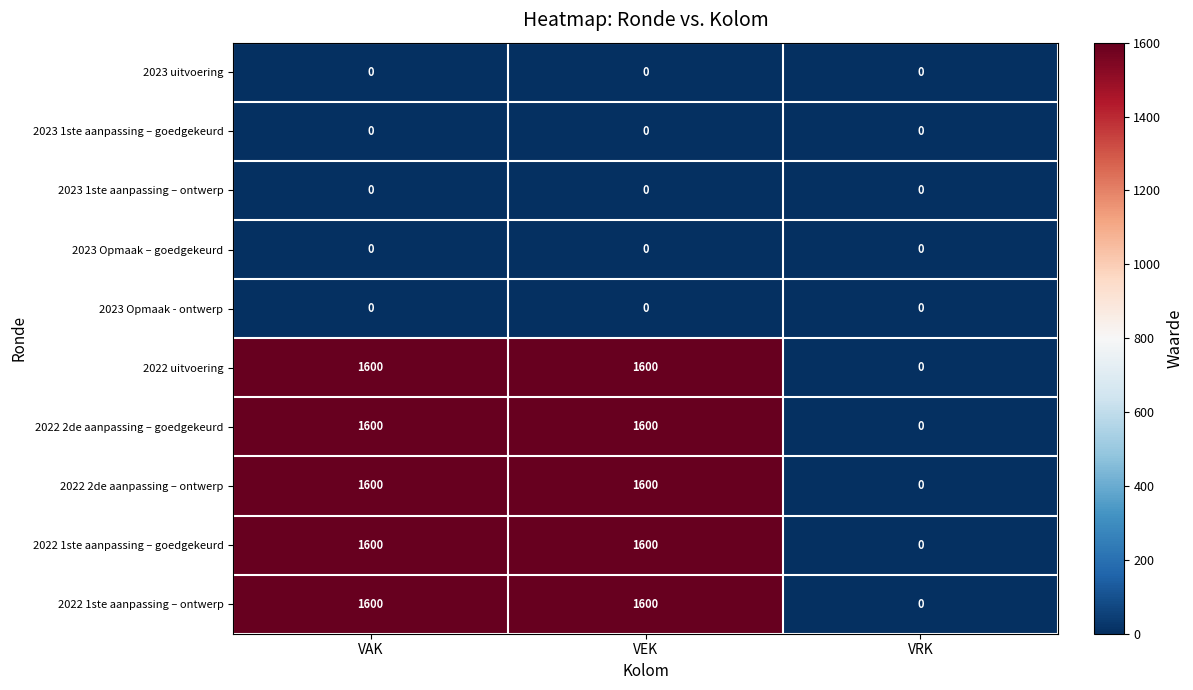

Reading left to right, what are all the values shown in this chart?

2023 uitvoering: VAK=0	VEK=0	VRK=0
2023 1ste aanpassing – goedgekeurd: VAK=0	VEK=0	VRK=0
2023 1ste aanpassing – ontwerp: VAK=0	VEK=0	VRK=0
2023 Opmaak – goedgekeurd: VAK=0	VEK=0	VRK=0
2023 Opmaak - ontwerp: VAK=0	VEK=0	VRK=0
2022 uitvoering: VAK=1600	VEK=1600	VRK=0
2022 2de aanpassing – goedgekeurd: VAK=1600	VEK=1600	VRK=0
2022 2de aanpassing – ontwerp: VAK=1600	VEK=1600	VRK=0
2022 1ste aanpassing – goedgekeurd: VAK=1600	VEK=1600	VRK=0
2022 1ste aanpassing – ontwerp: VAK=1600	VEK=1600	VRK=0